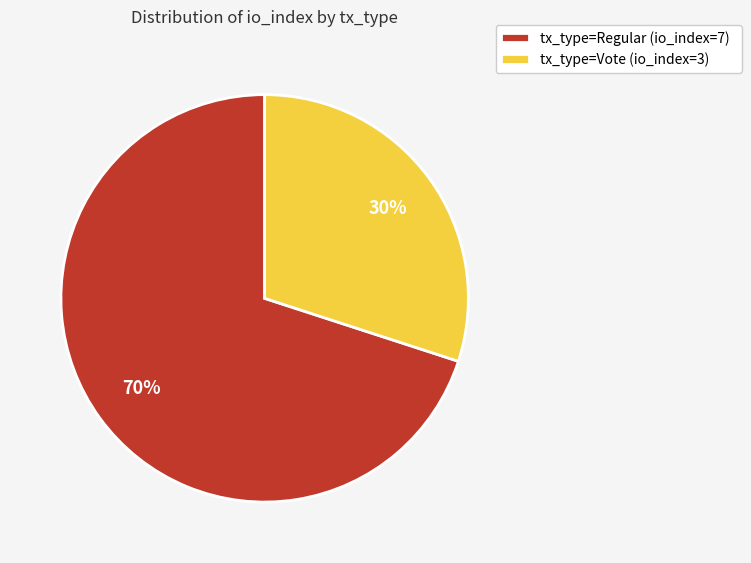

How many segments does this pie chart have?

2